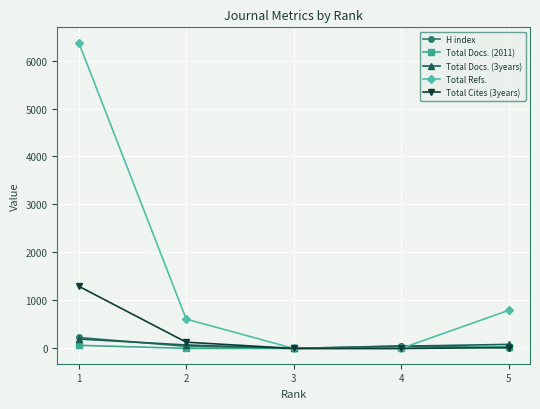

What is the value of the Total Docs. (2011) point at the 5th from the left?

34